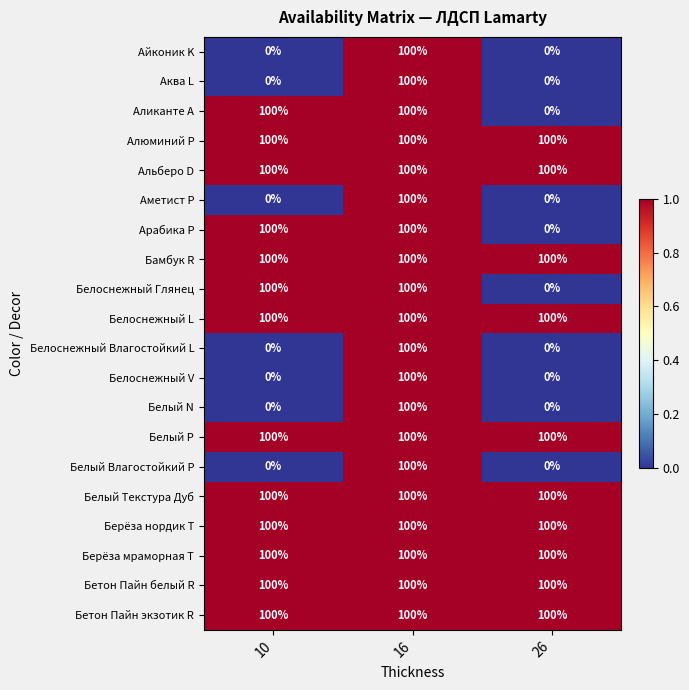

What is the difference between the maximum and minimum values in the Белый N series?

100